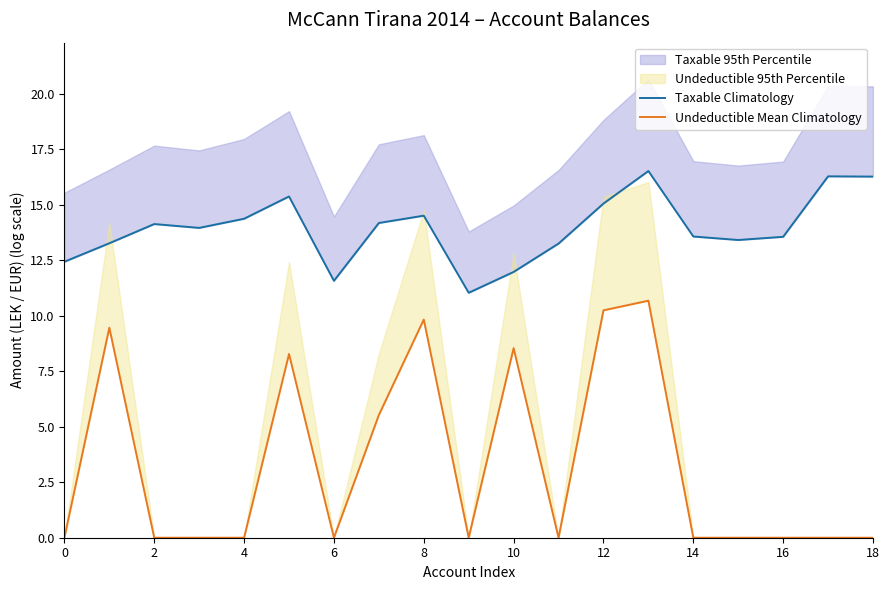

Is it true that Undeductible Mean Climatology equals 0.0 at 11?

True